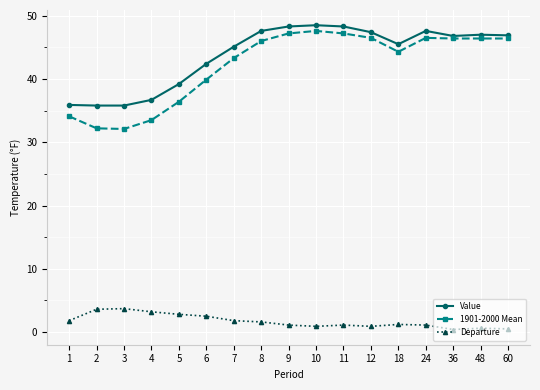

What is the total value across all series at 9?

96.6